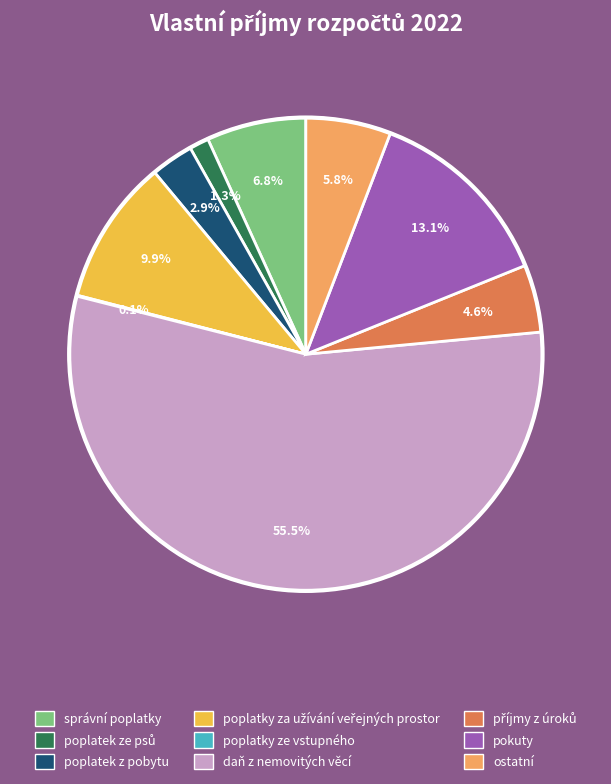

To the nearest percent, what is the difference between the largest and smallest slice percentages?

55%